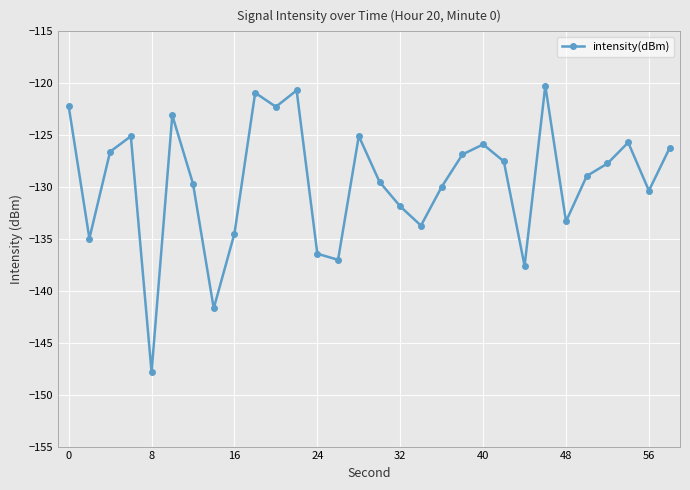

Does the chart have visible grid lines?

Yes